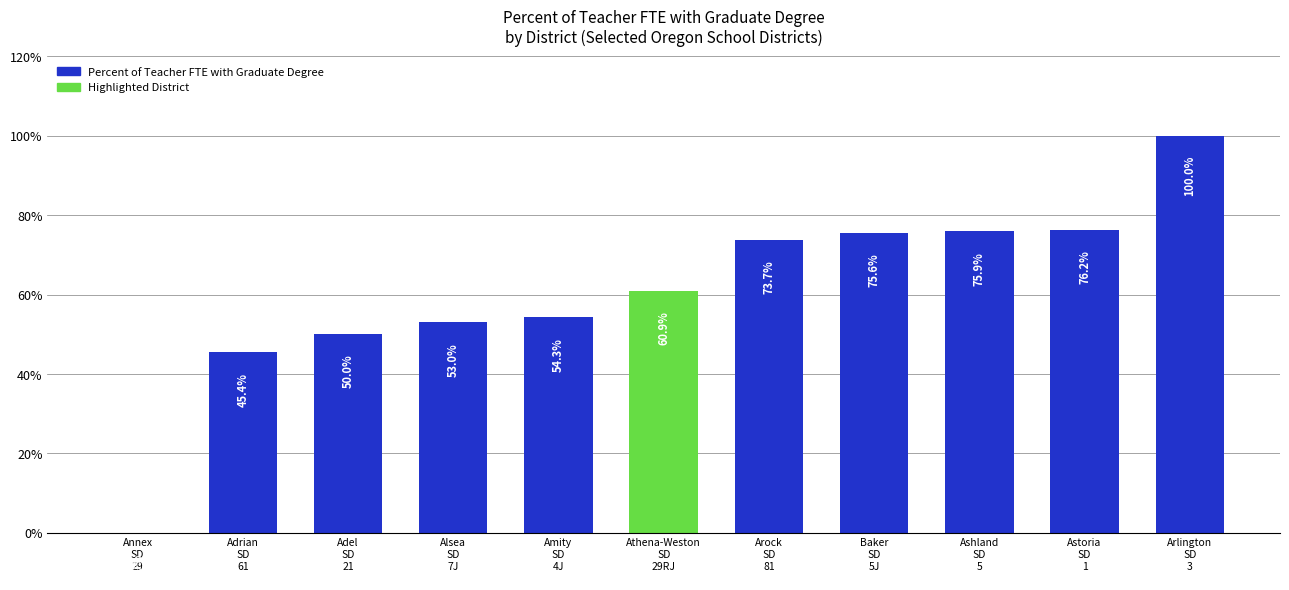

How many positive values are there?

10